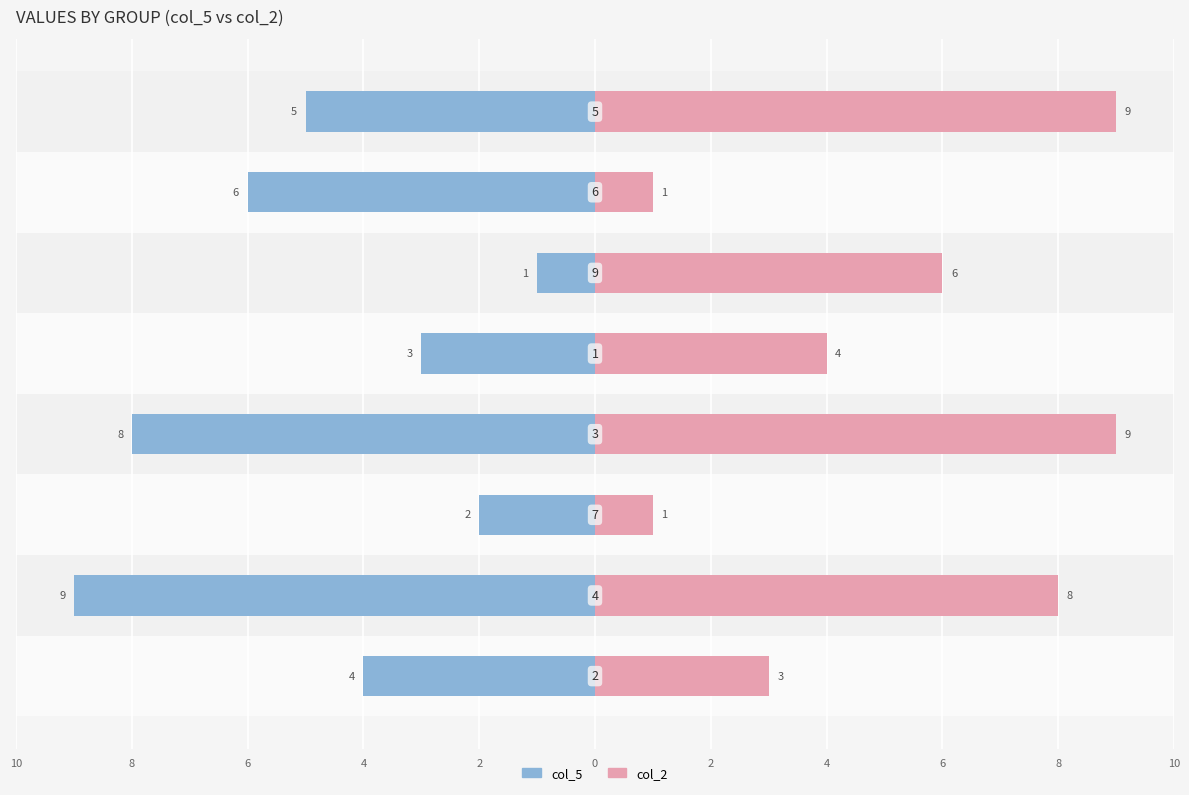

What is the difference between the maximum and minimum values in the col_2 series?

8